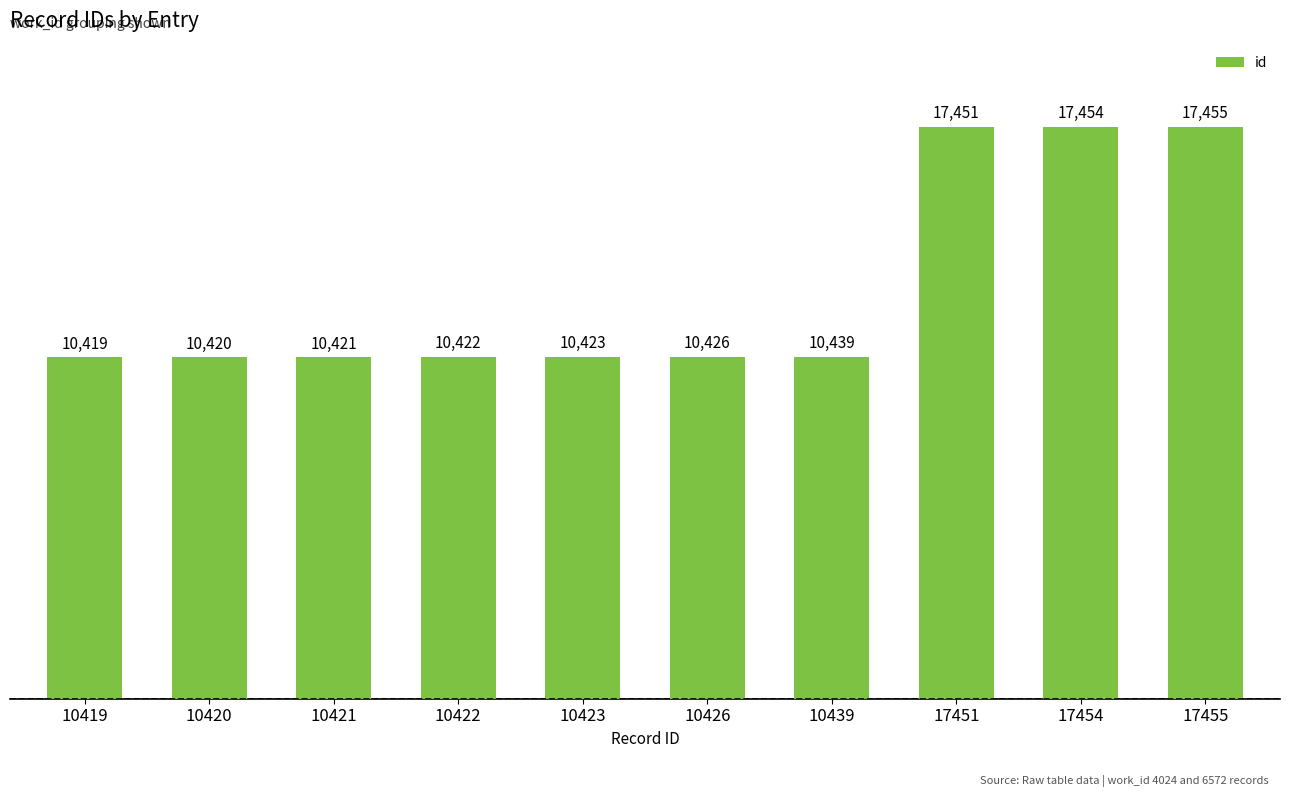

List the labels in order of value, largest first.

17455, 17454, 17451, 10439, 10426, 10423, 10422, 10421, 10420, 10419